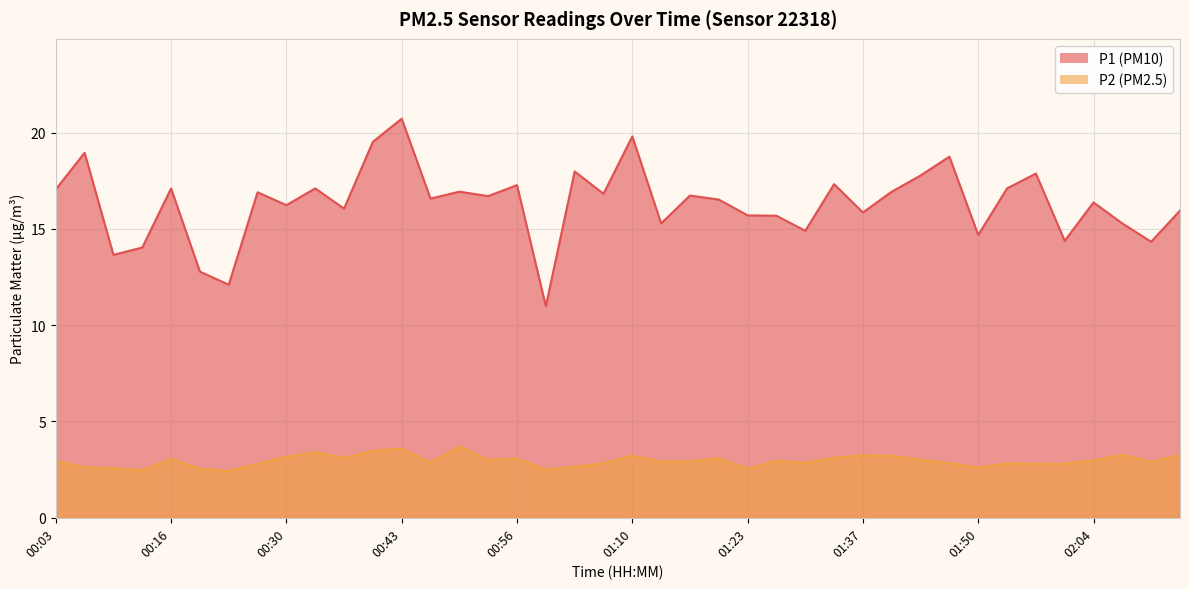

List the labels in order of P1 value, largest first.

00:43, 01:10, 00:40, 00:06, 01:47, 01:03, 01:57, 01:44, 01:33, 00:56, 00:16, 00:33, 01:54, 00:03, 00:50, 01:40, 00:26, 01:07, 01:17, 00:53, 00:46, 01:20, 02:04, 00:30, 00:36, 02:14, 01:37, 01:23, 01:27, 01:13, 02:07, 01:30, 01:50, 02:01, 02:11, 00:13, 00:09, 00:19, 00:23, 01:00